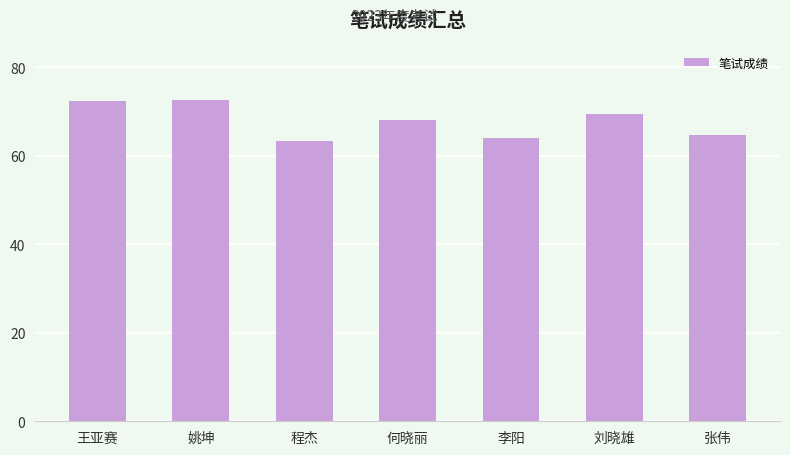

What value does the data have at 张伟?

64.7